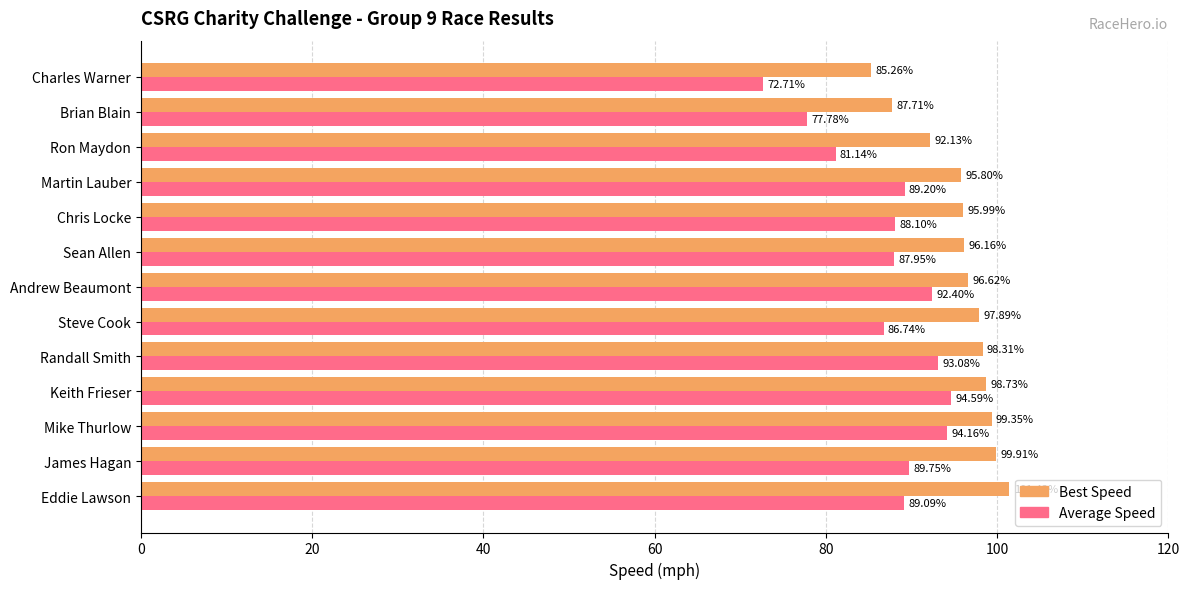

What is the difference between the maximum and minimum values in the Best Speed series?

16.2